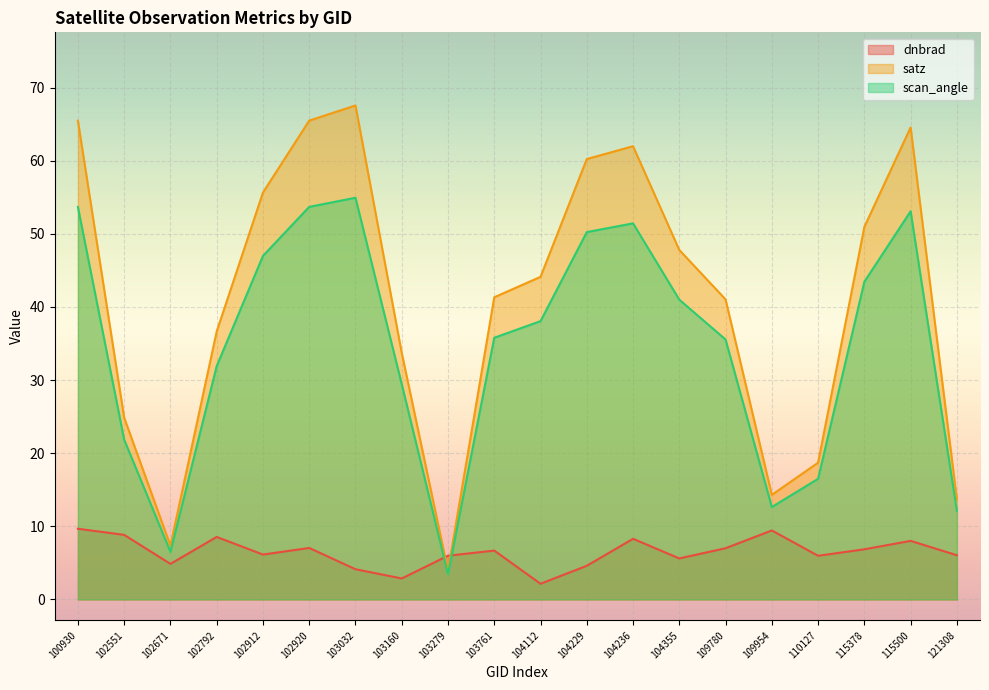

How many interior local peaks does the satz series have?

3